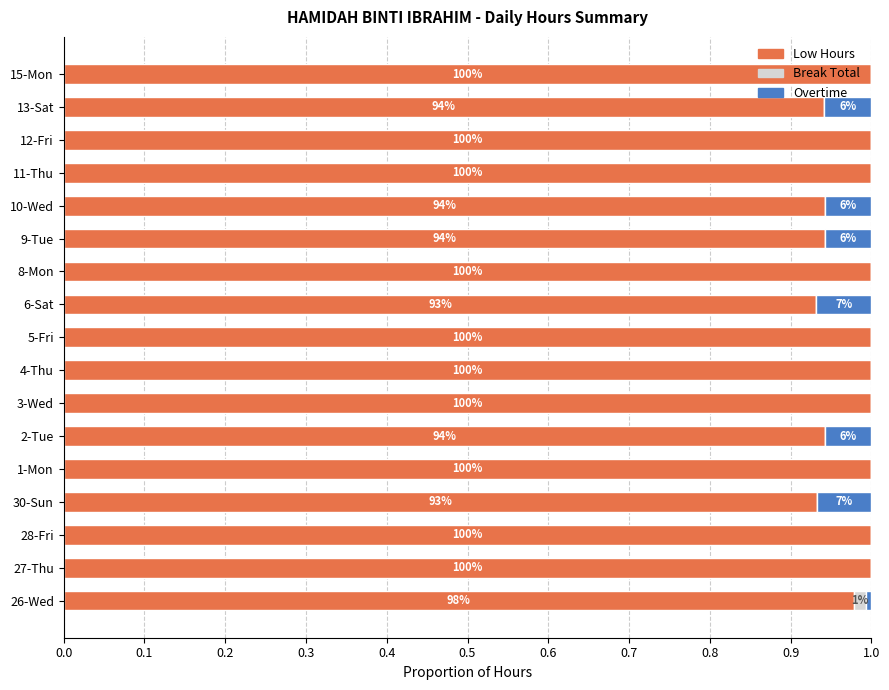

The value of Low Hours at 28-Fri is 1.0. True or false?

True